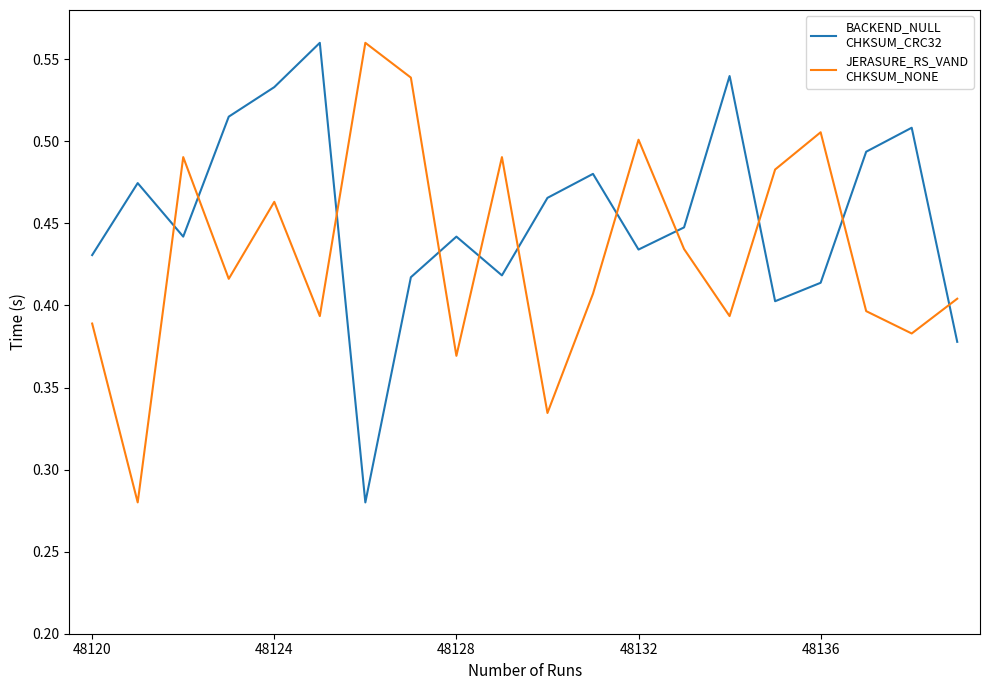

Is this an area chart (filled region under the line)?

No